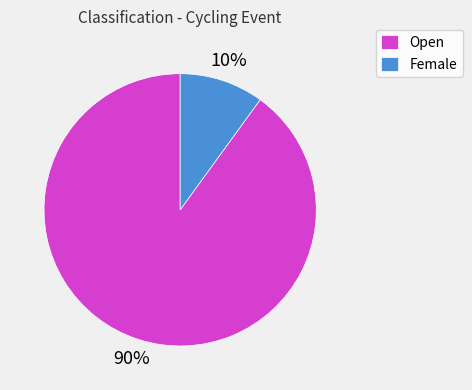

To the nearest percent, what is the average slice percentage?

50%